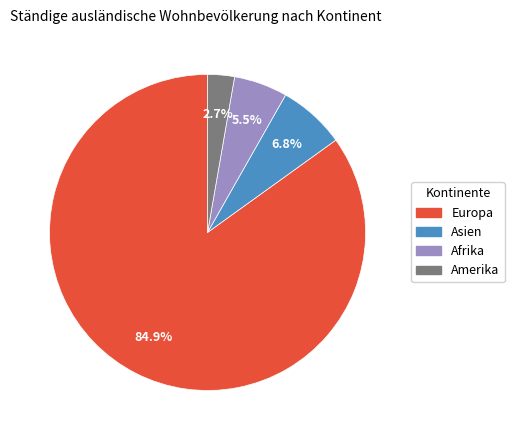

How many slices are in this pie chart?

4